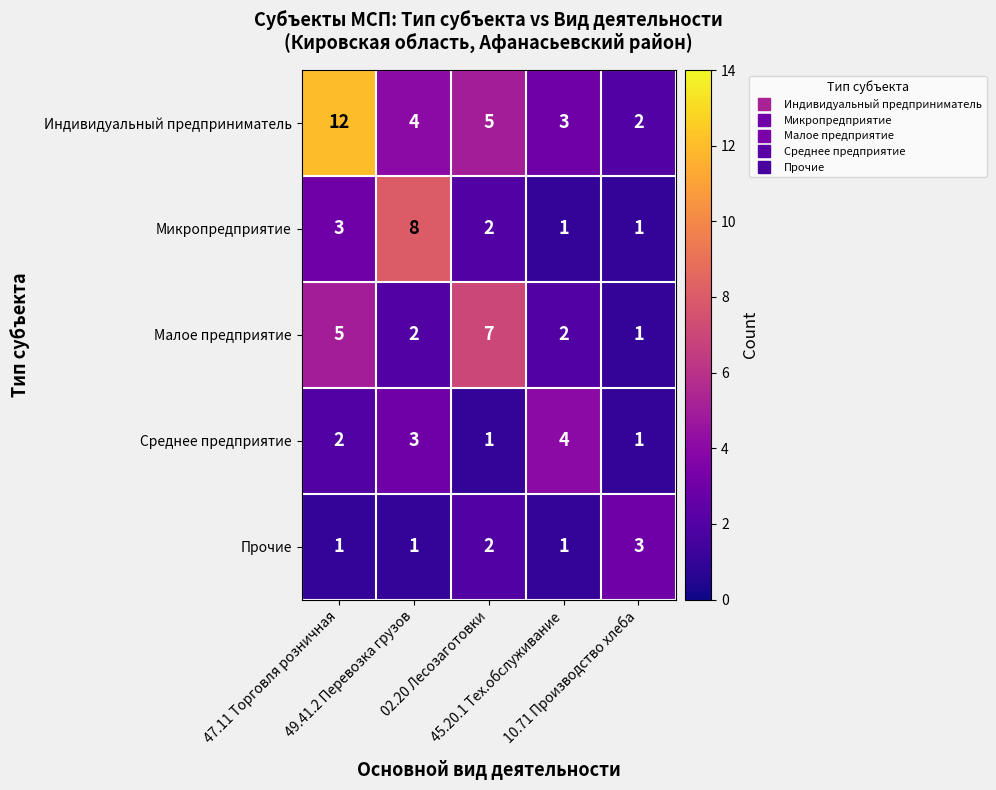

Which series has the largest total across all categories?

Индивидуальный предприниматель